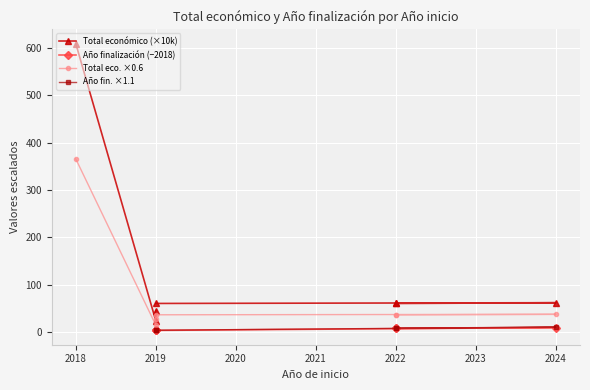

What are all the series names shown in the legend?

Total económico (×10k), Año finalización (−2018), Total eco. ×0.6, Año fin. ×1.1